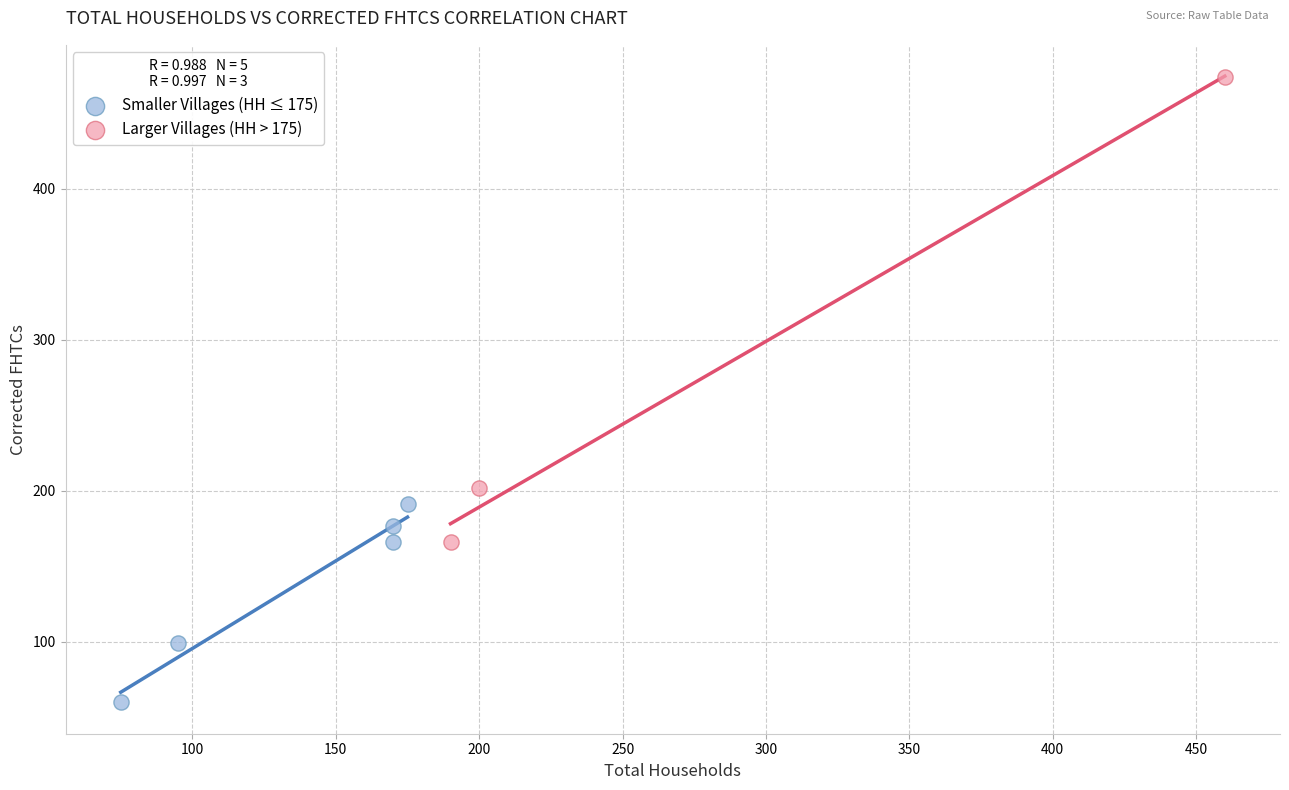

Which series reaches the minimum Y coordinate?

Smaller Villages (HH ≤ 175)